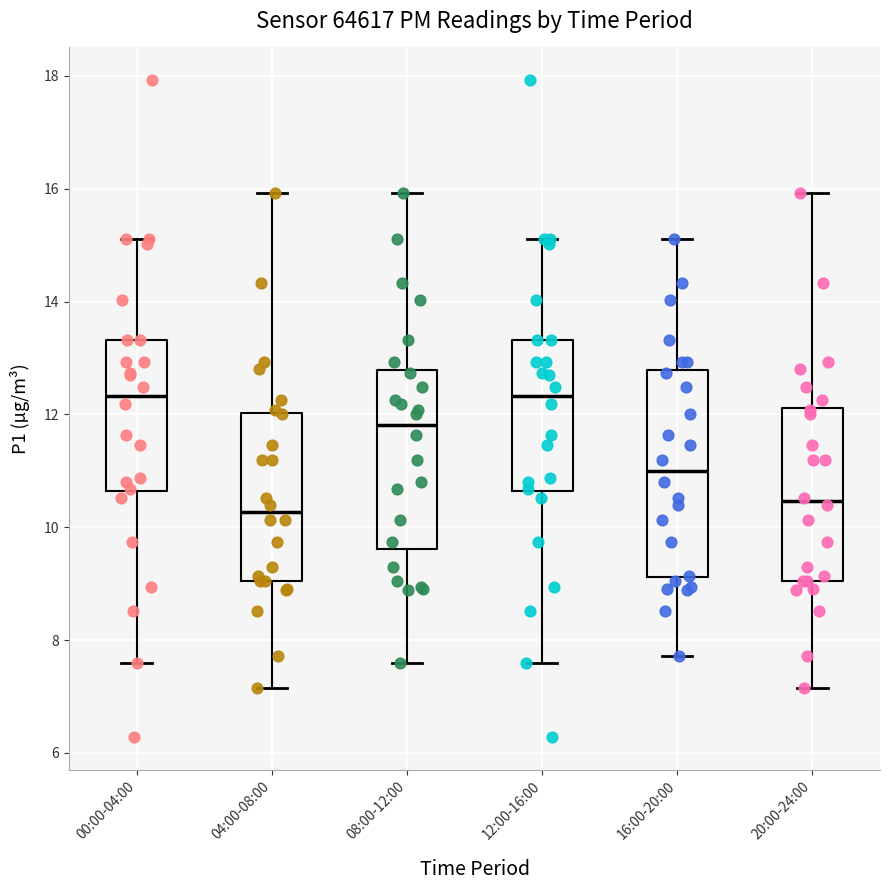

Reading left to right, transcribe this box plot: for each box, give where its median line is, the range the box spans, and where its two whiskers end, as read against the y-axis. The values are not printed on the chart, so give them approximately, as read against the axis.

00:00-04:00: median 12.4, box 10.6 to 13.4, whiskers 7.6 to 15.2
04:00-08:00: median 10.2, box 9.0 to 12.0, whiskers 7.2 to 16.0
08:00-12:00: median 11.8, box 9.6 to 12.8, whiskers 7.6 to 16.0
12:00-16:00: median 12.4, box 10.6 to 13.4, whiskers 7.6 to 15.2
16:00-20:00: median 11.0, box 9.2 to 12.8, whiskers 7.8 to 15.2
20:00-24:00: median 10.4, box 9.0 to 12.2, whiskers 7.2 to 16.0